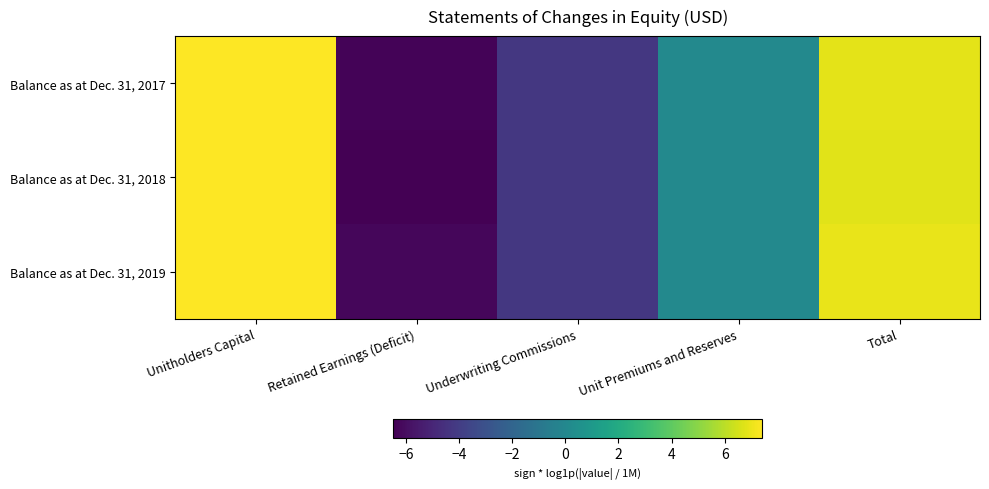

How many series are shown in this chart?

3